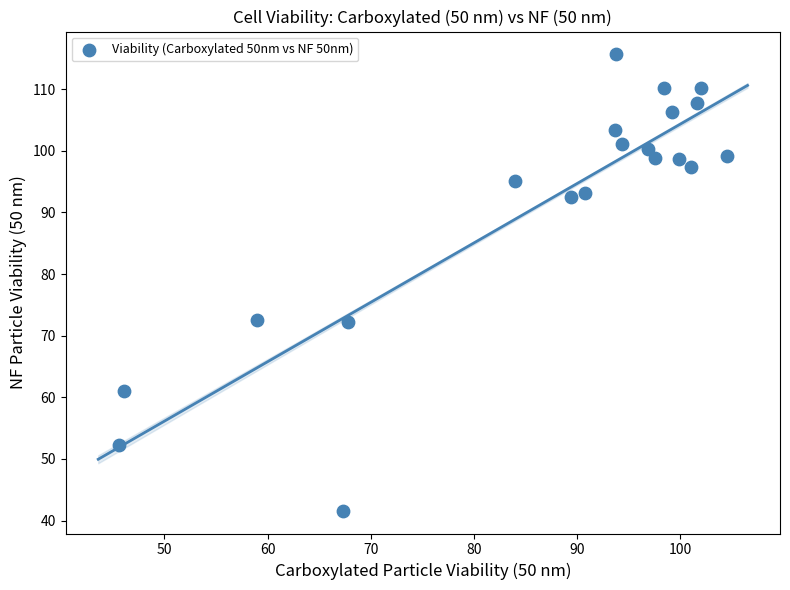

What is the range of Y values (max minus min)?

74.0